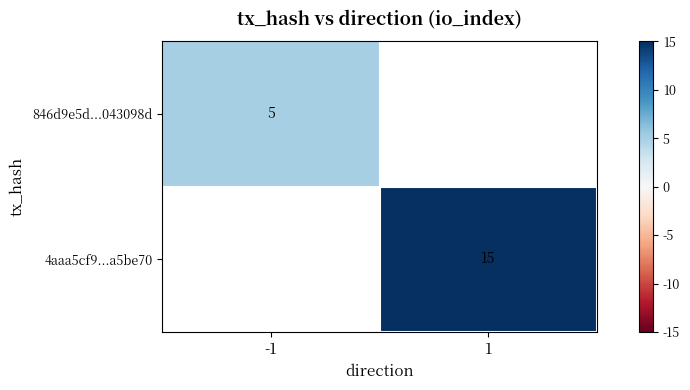

The value of 4aaa5cf9...a5be70 at 1 is 10. True or false?

False